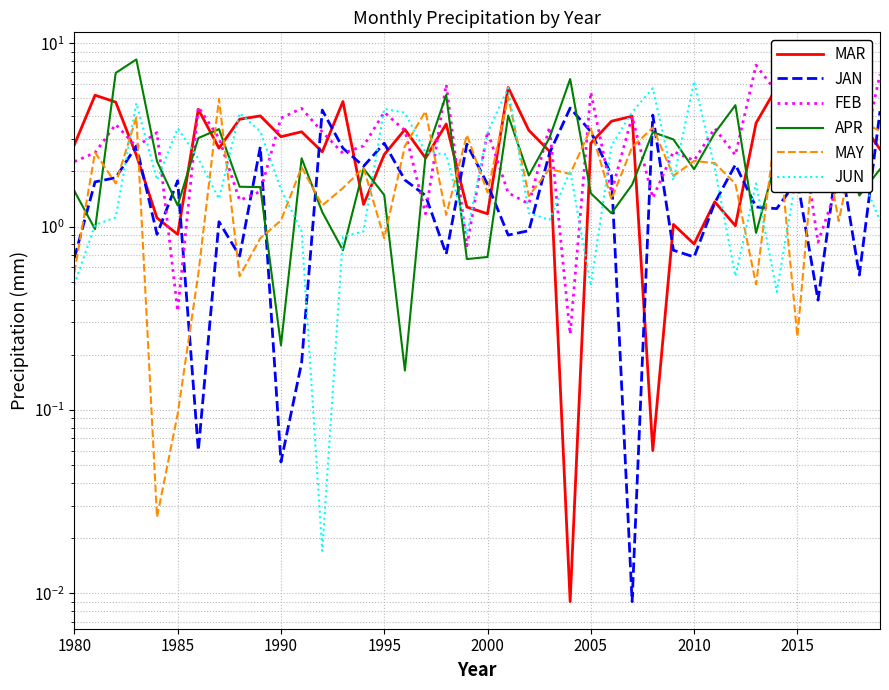

Does the chart have visible grid lines?

Yes